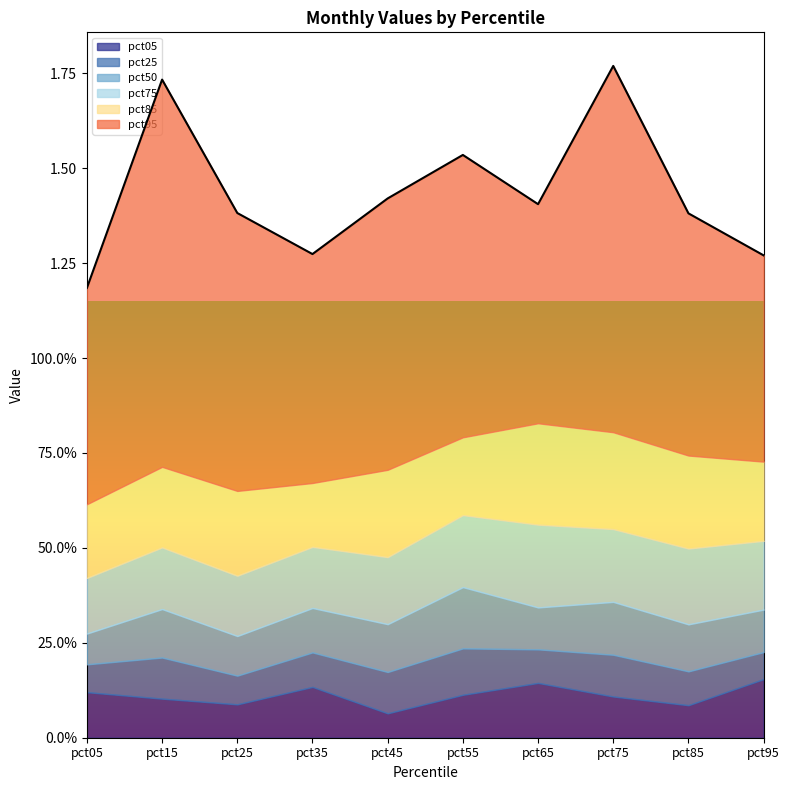

What are all the series names shown in the legend?

pct05, pct25, pct50, pct75, pct85, pct95